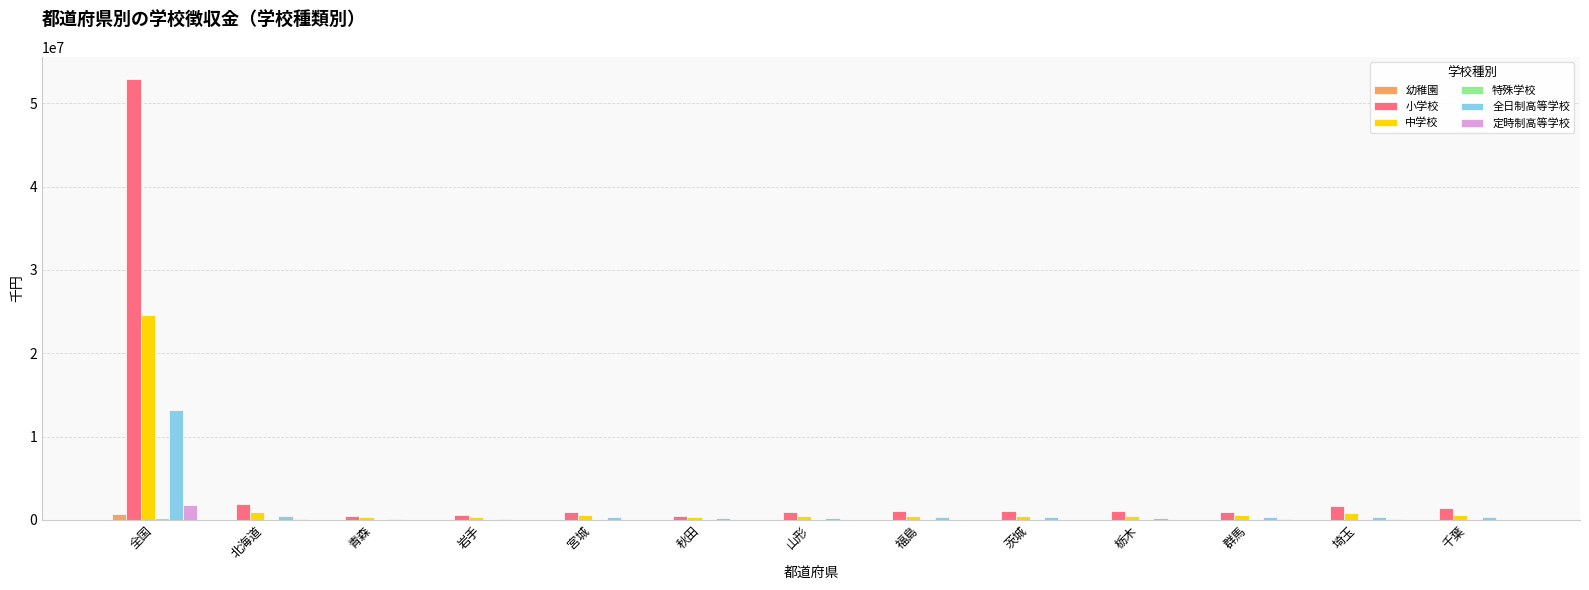

How many groups of bars are there?

13